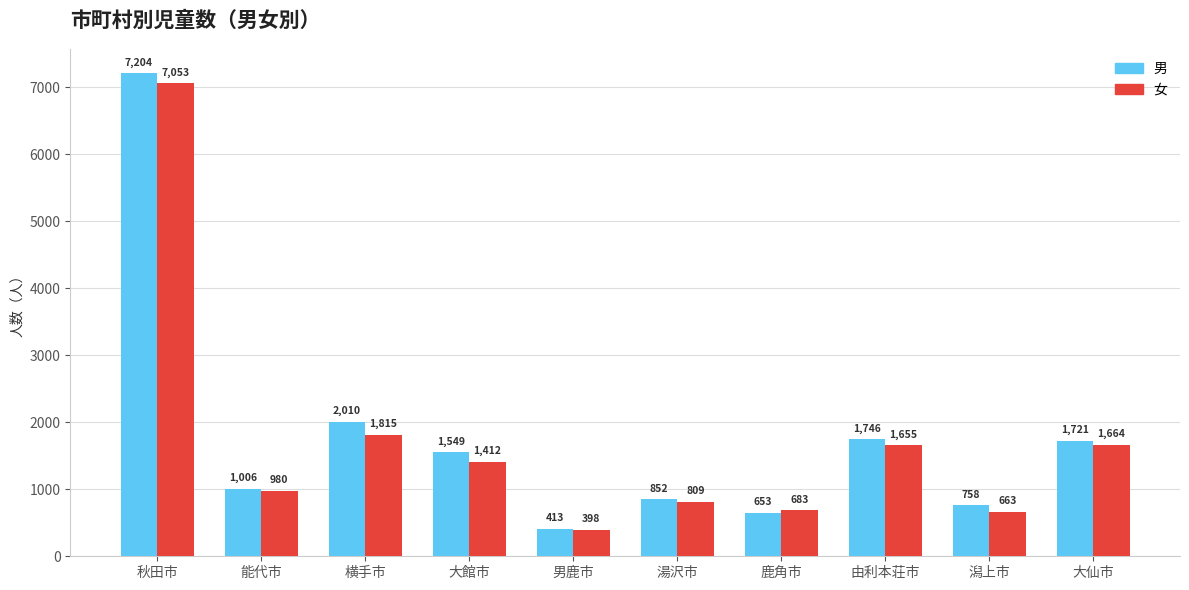

At which category is the sum across all series the highest?

秋田市